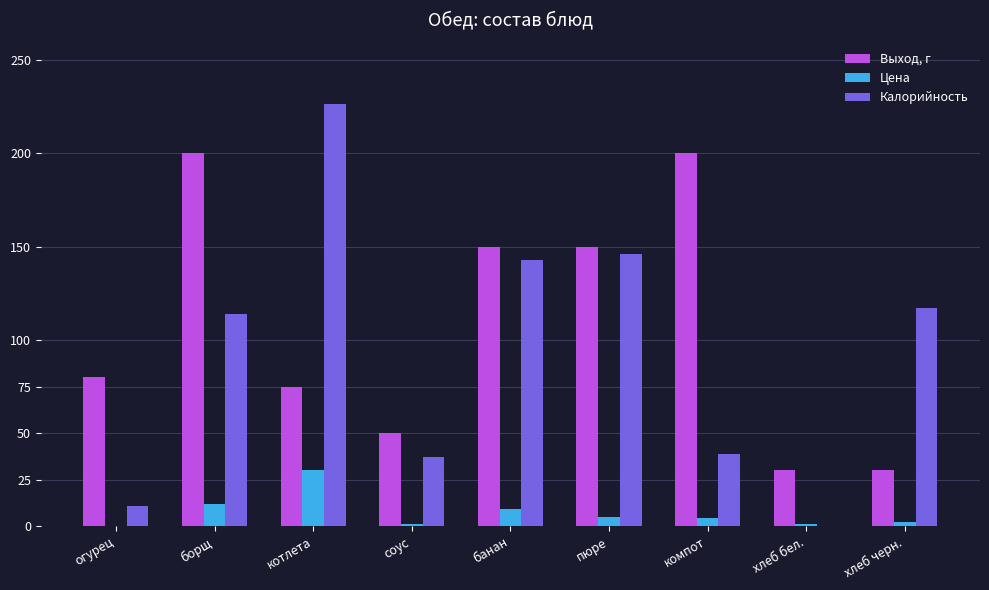

Count the number of categories in the chart.

9